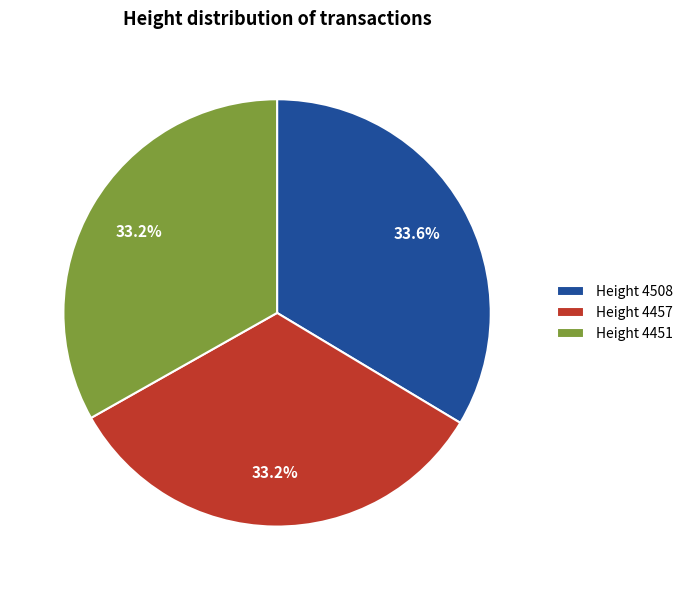

Approximately how many times larger is the value at Height 4451 compared to Height 4457?

1.0